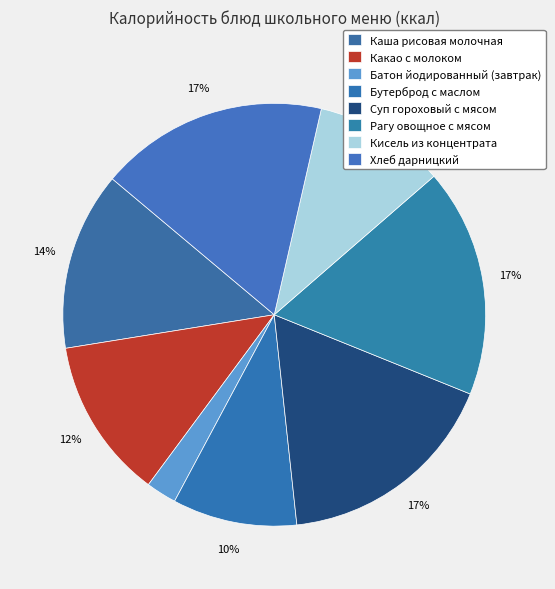

Is it true that Кисель из концентрата is 3% of the pie?

False